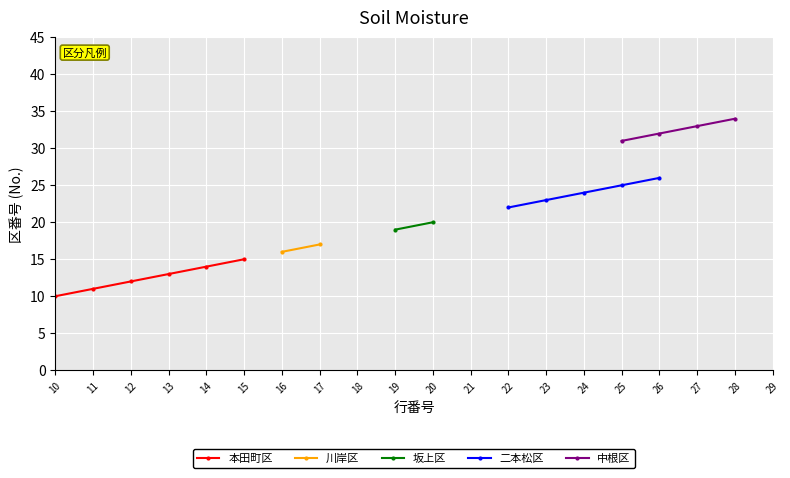

Which series has the largest range (max minus min)?

本田町区